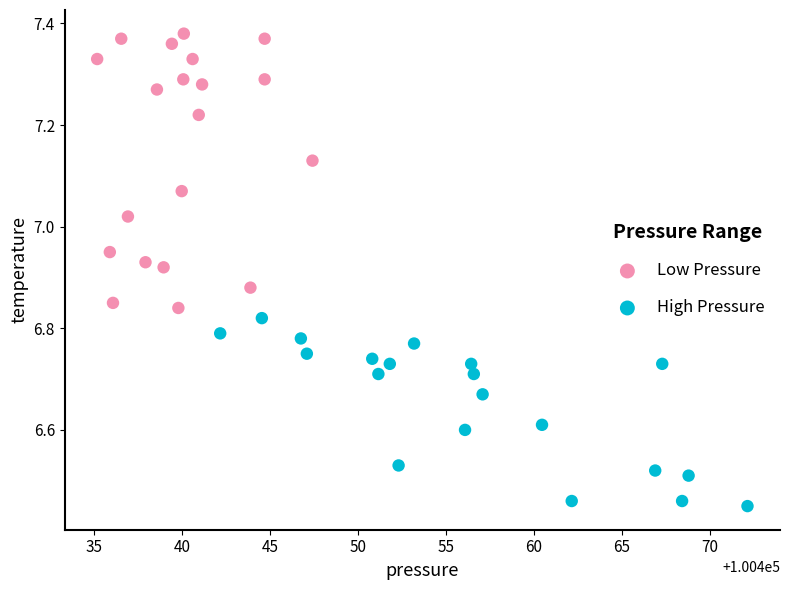

Which series has the widest spread of Y values?

Low Pressure